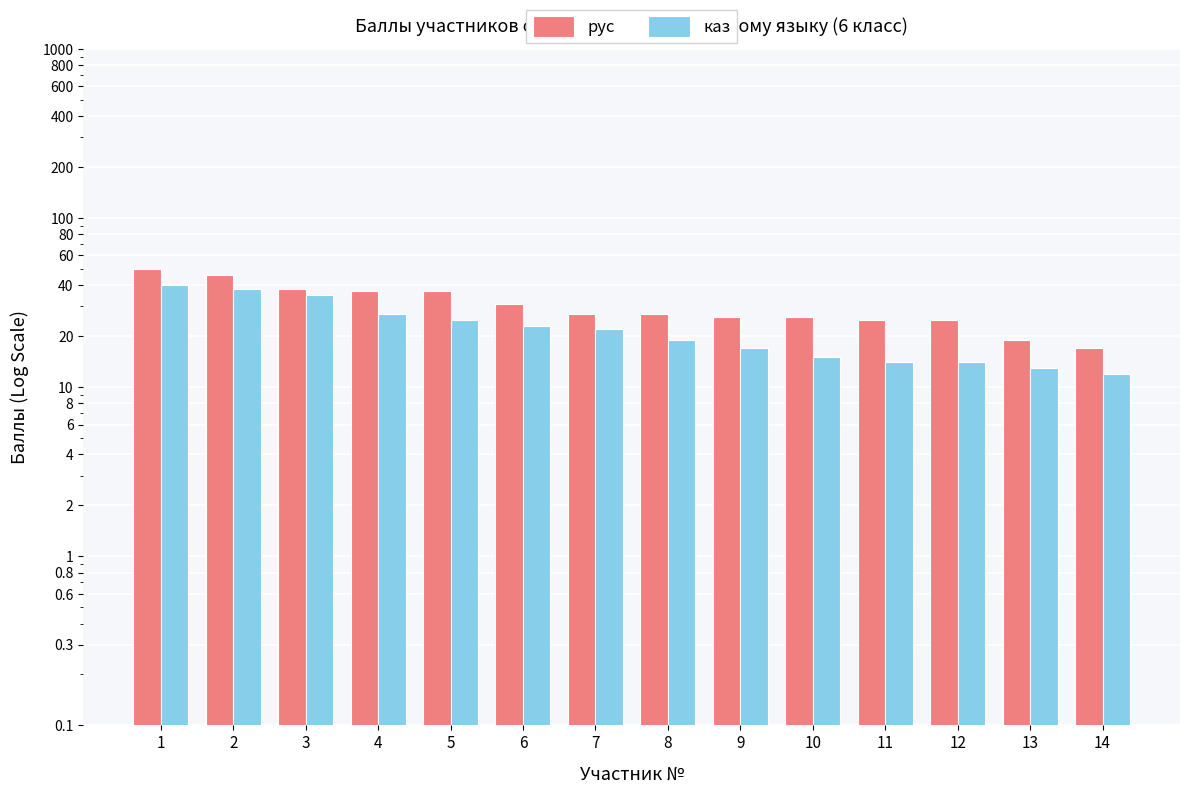

What is the value of the каз bar at the 10th from the left?

15